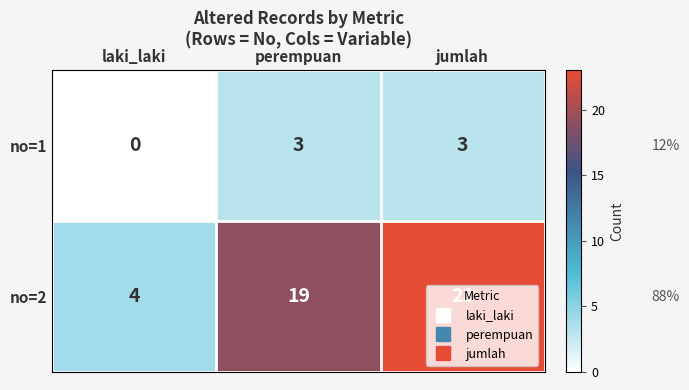

True or false: no=1 has a value of 5 at perempuan.

False